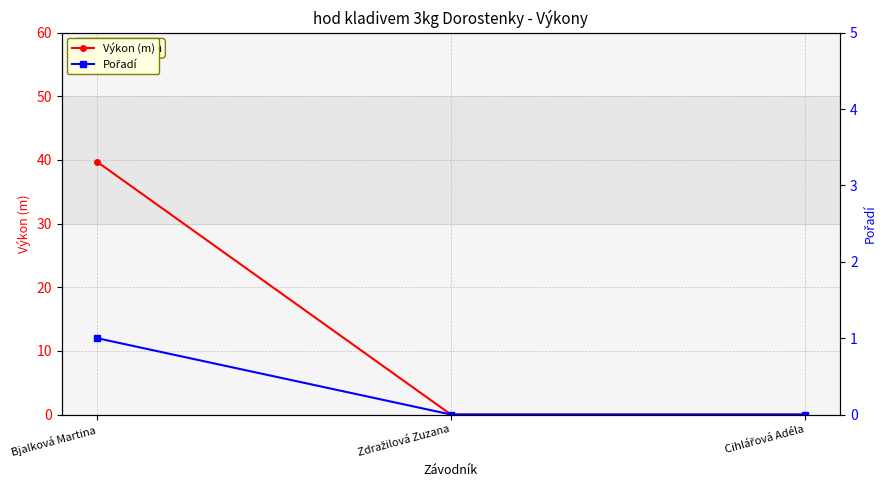

Rank the series at Cihlářová Adéla from lowest to highest value.

Výkon (m), Pořadí